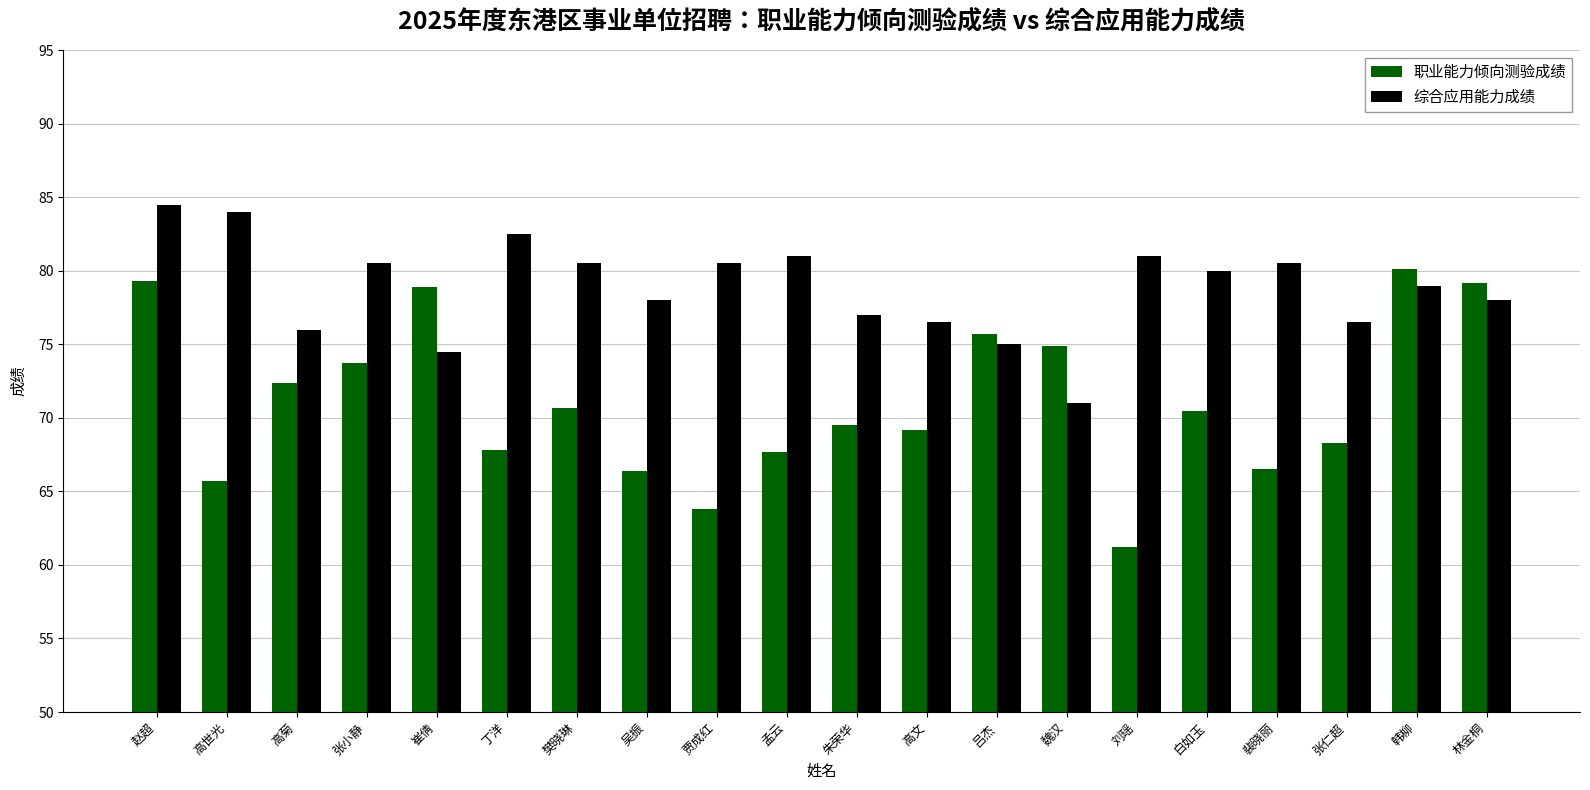

How many distinct data groups are displayed?

2